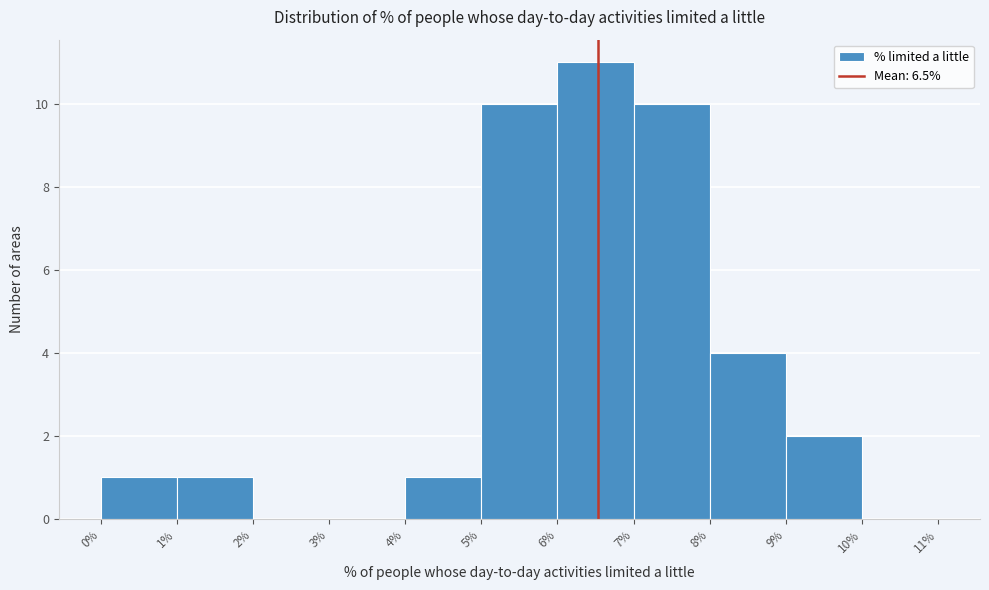

What is the height of the bar covering 4% to 5% on the x-axis? The values are not printed on the chart, so give them approximately, as read against the axis.

1